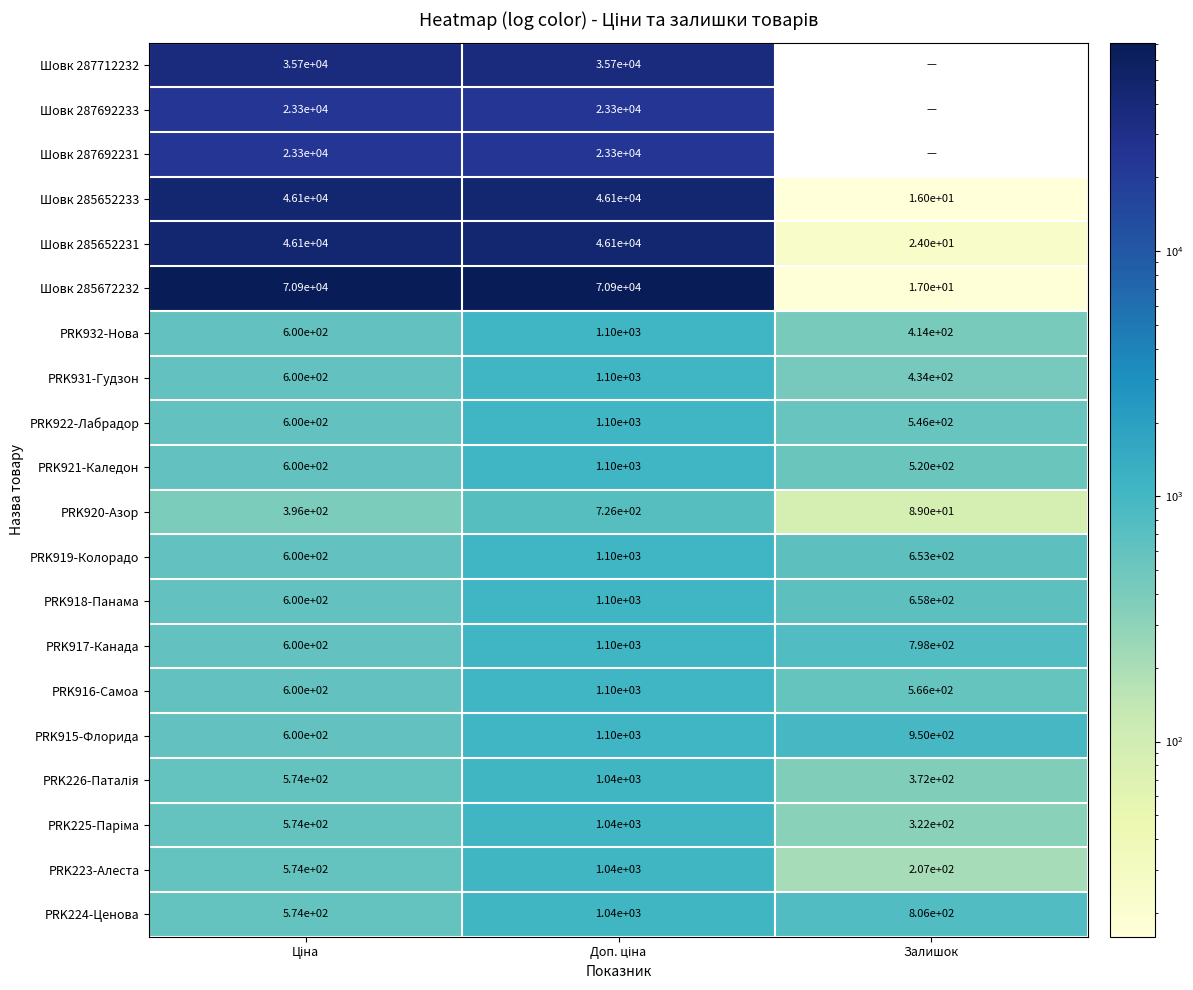

Between Залишок and Доп. ціна, which is larger?

Доп. ціна